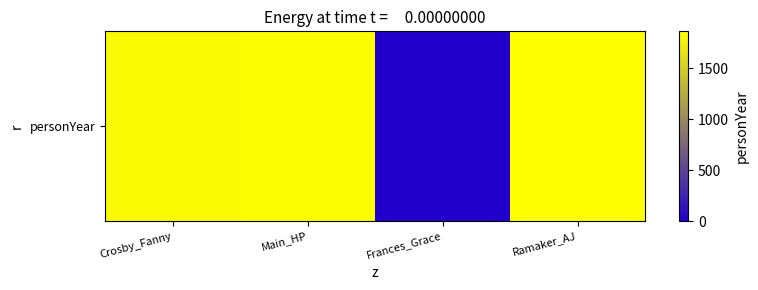

Rank the categories by value from lowest to highest.

Frances_Grace, Crosby_Fanny, Main_HP, Ramaker_AJ